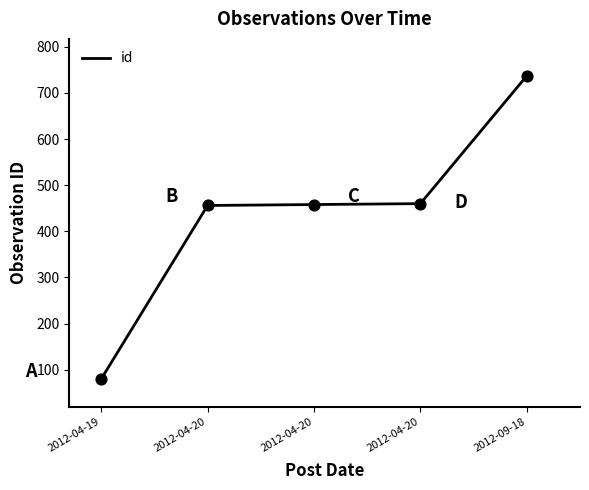

What is the change in value from 2012-04-19 to 2012-04-20?

+380